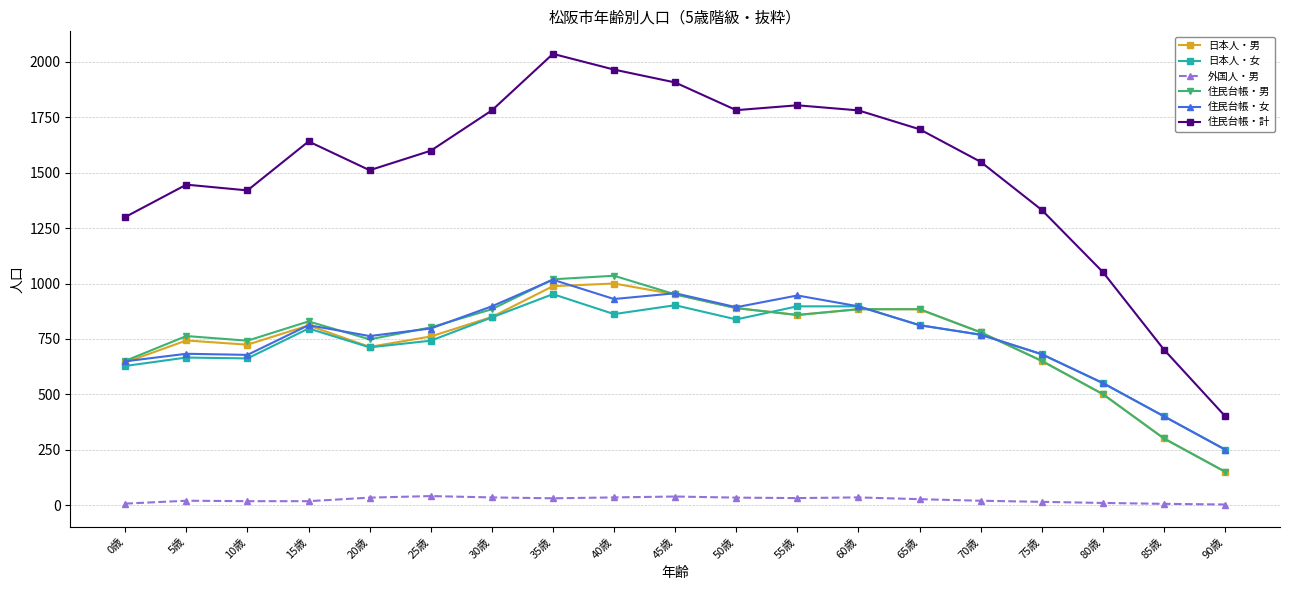

Which series changed the most between 20歳 and 55歳?

住民台帳・計